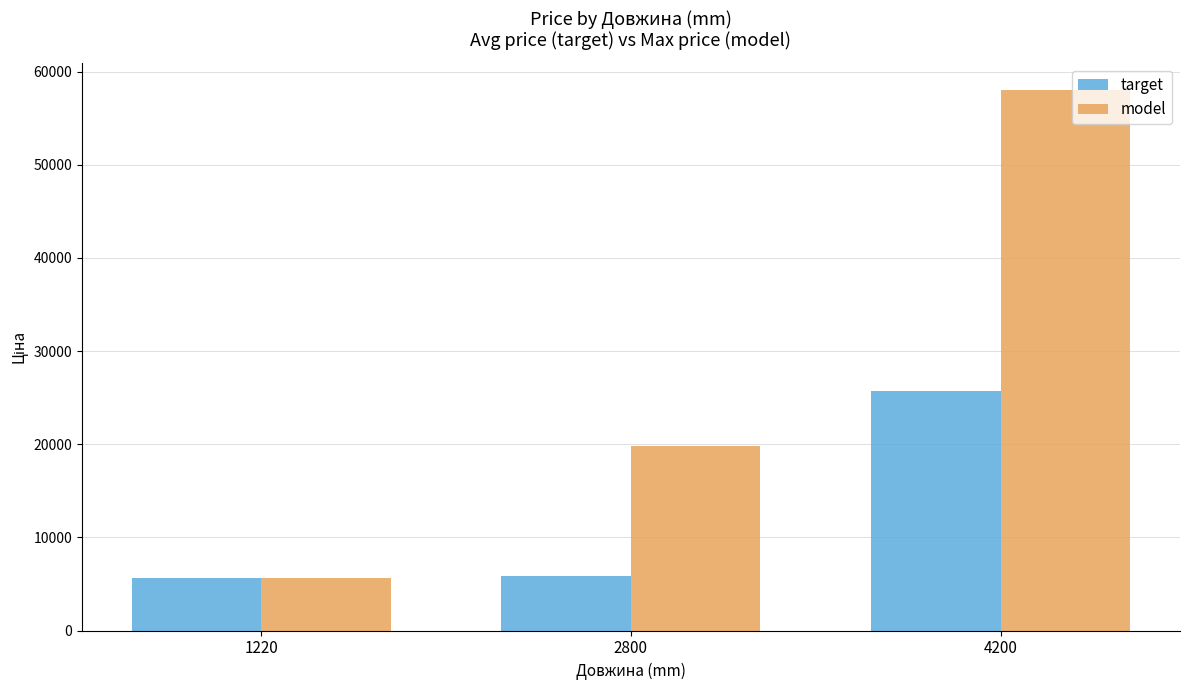

What is the value of the target bar at the 3rd from the left?

25763.0